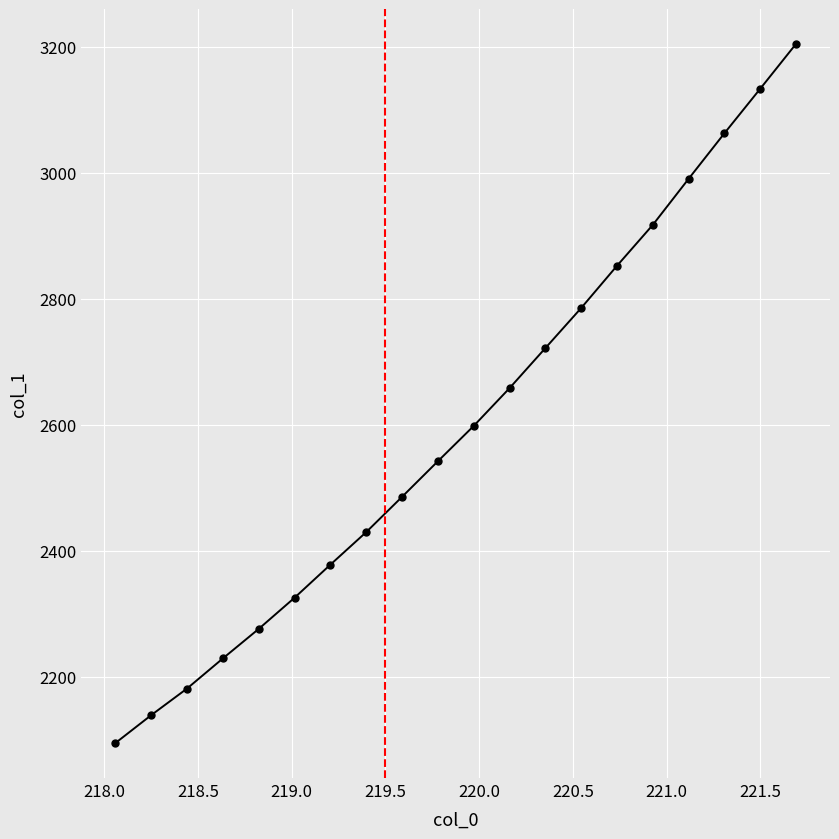

Reading right to left, list all the values displayed in this chart.

3204.5	3133.3	3062.6	2990.3	2917.2	2852.2	2785.2	2721.5	2658.0	2598.0	2541.9	2485.4	2429.4	2377.7	2325.2	2275.7	2228.8	2181.0	2138.7	2094.4